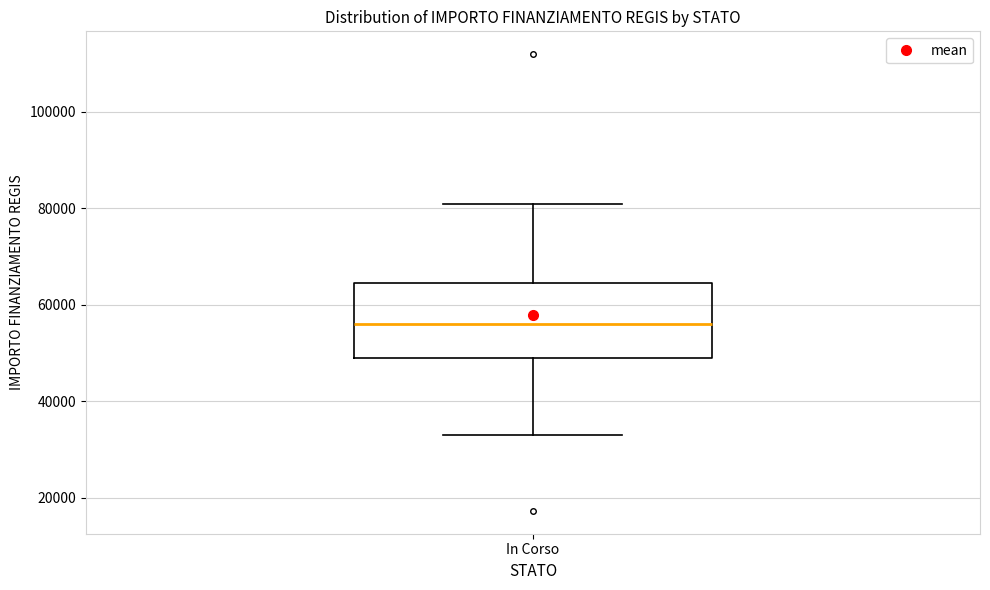

Read this box plot against the y-axis: the position of the median line, the range covered by the box, and the ends of both whiskers. The values are not printed on the chart, so give them approximately, as read against the axis.

median 56000, box 50000 to 64000, whiskers 32000 to 80000